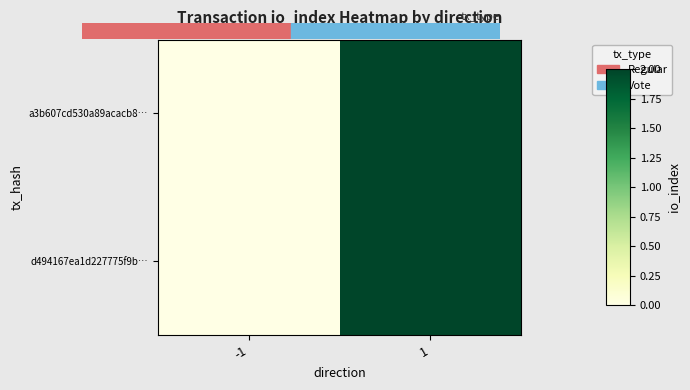

How many series are shown in this chart?

2